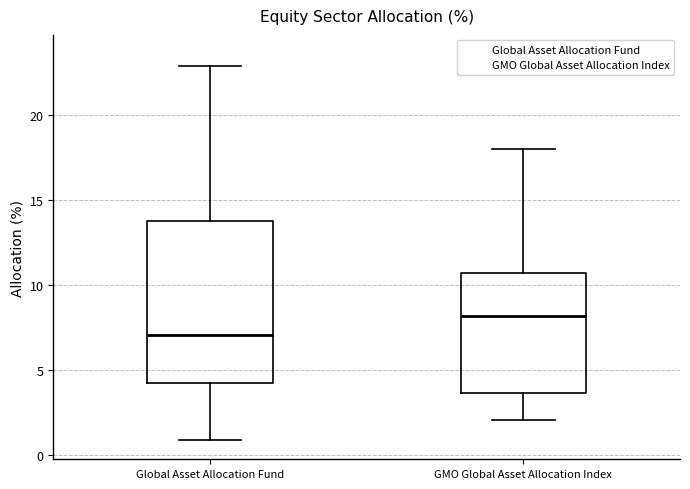

Where does the median line of the box for Global Asset Allocation Fund sit on the y-axis? The values are not printed on the chart, so give them approximately, as read against the axis.

7.0